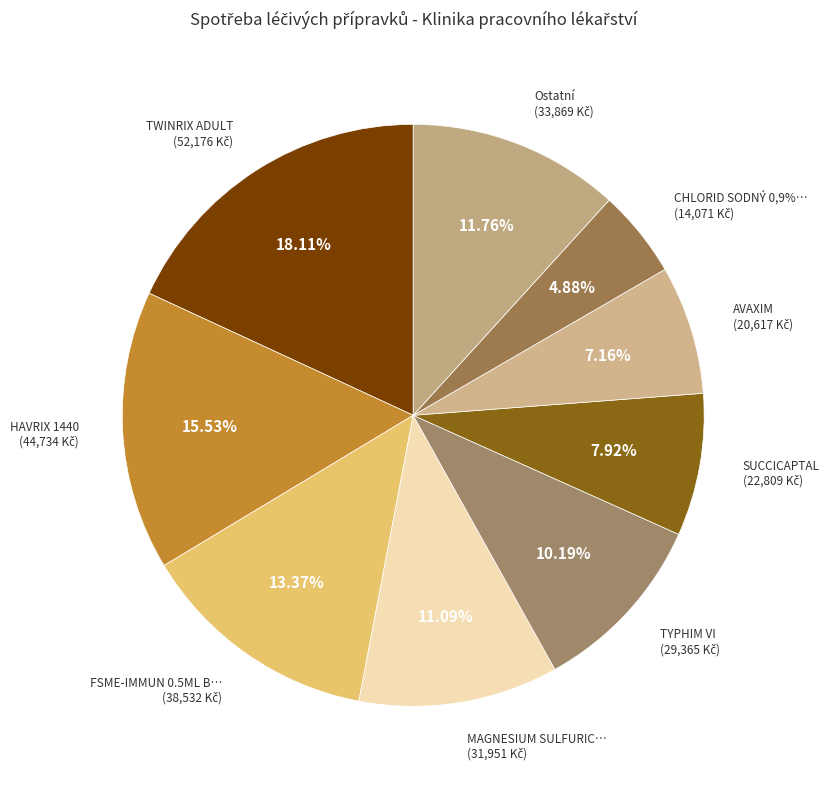

Is there any slice that represents more than half of the pie?

No